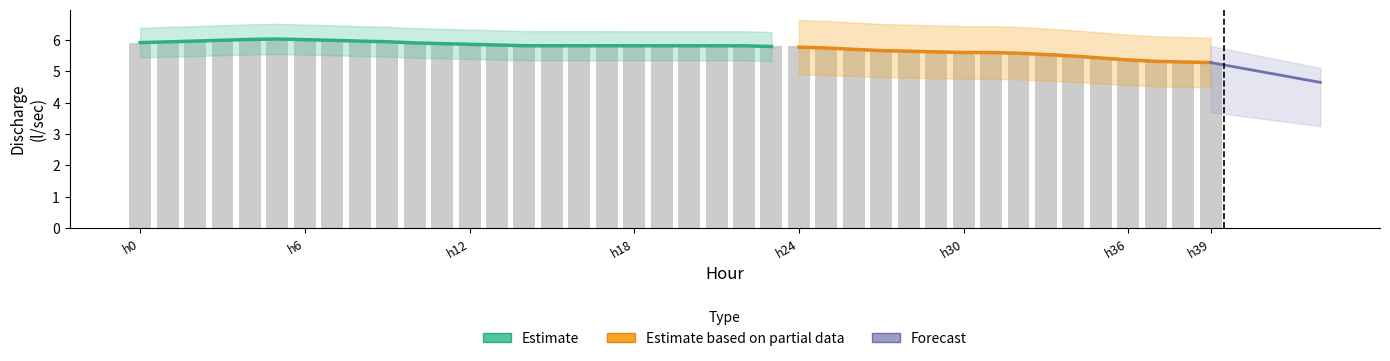

Reading left to right, extract all data points from this chart.

5.9	5.9	5.9	6.0	6.0	6.0	6.0	6.0	5.9	5.9	5.9	5.9	5.8	5.8	5.8	5.8	5.8	5.8	5.8	5.8	5.8	5.8	5.8	5.8	5.8	5.7	5.7	5.7	5.6	5.6	5.6	5.6	5.6	5.6	5.5	5.4	5.4	5.3	5.3	5.3